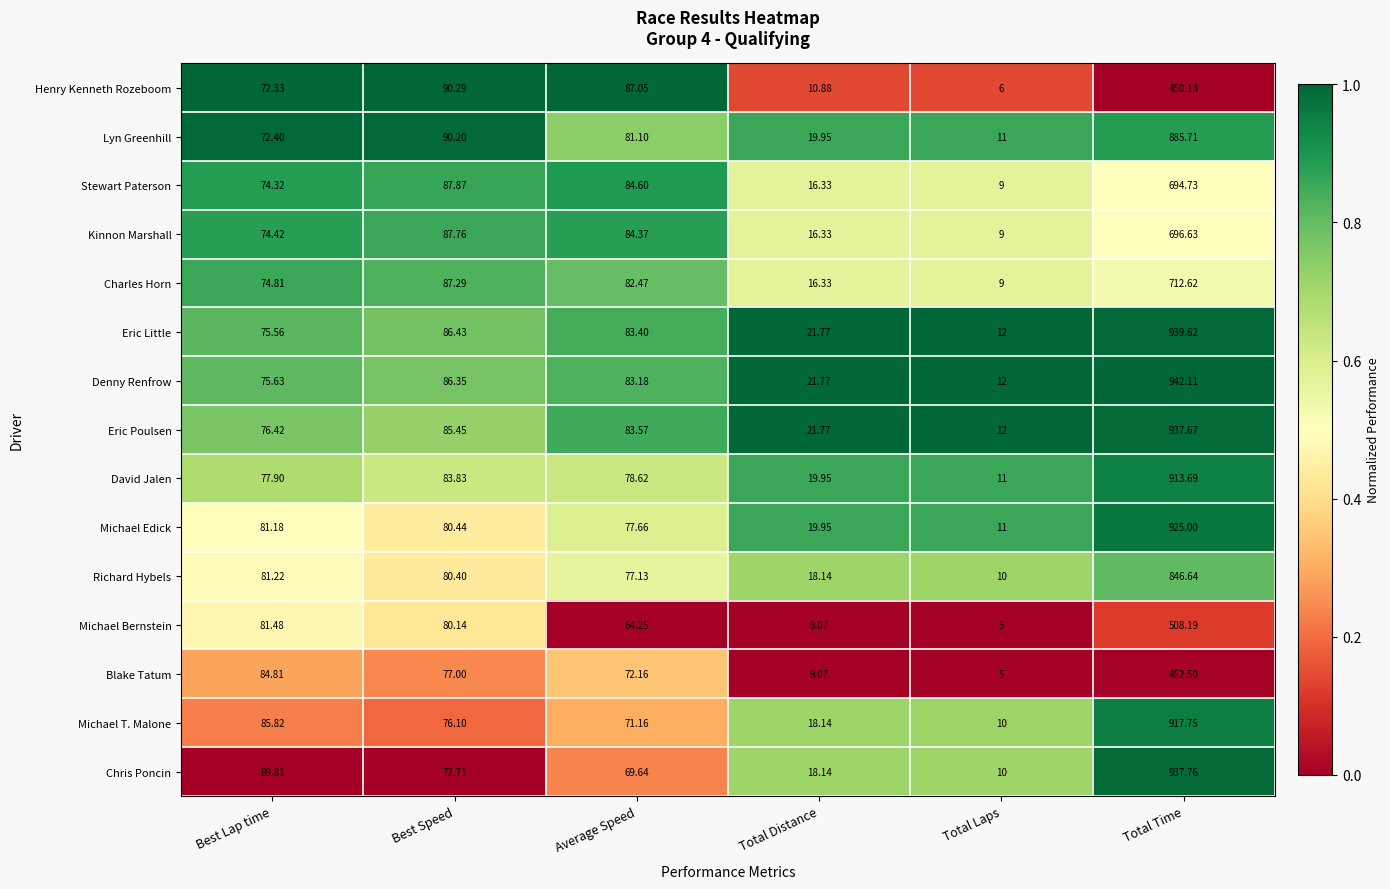

Which series has the largest total across all categories?

Denny Renfrow